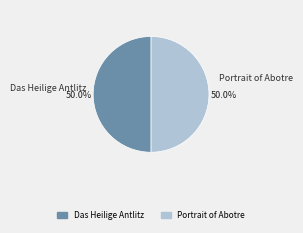

Approximately how many times larger is the value at Portrait of Abotre compared to Das Heilige Antlitz?

1.0